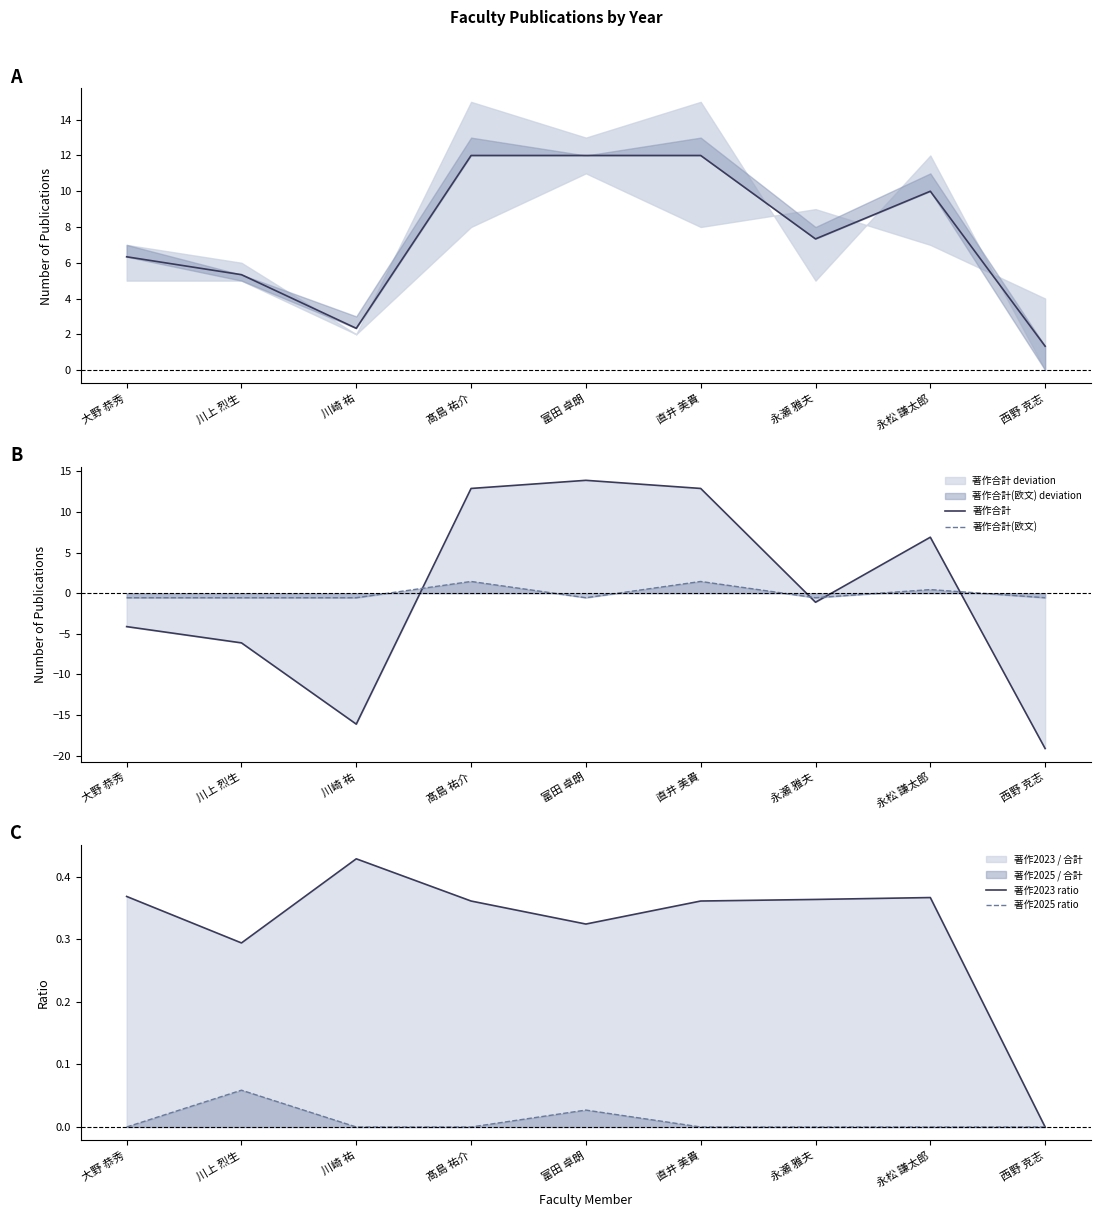

What is the sum of all Mean 2022-2024 values?

68.7